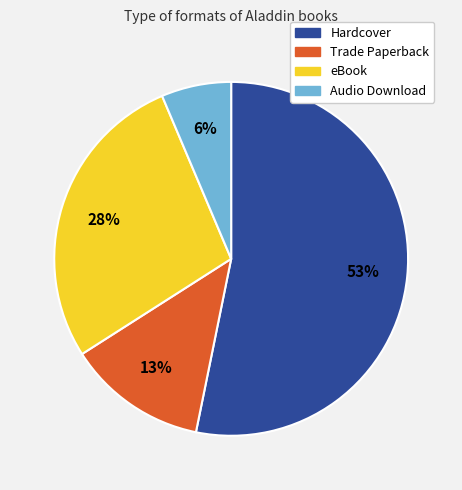

Which category has the biggest portion of the pie?

Hardcover